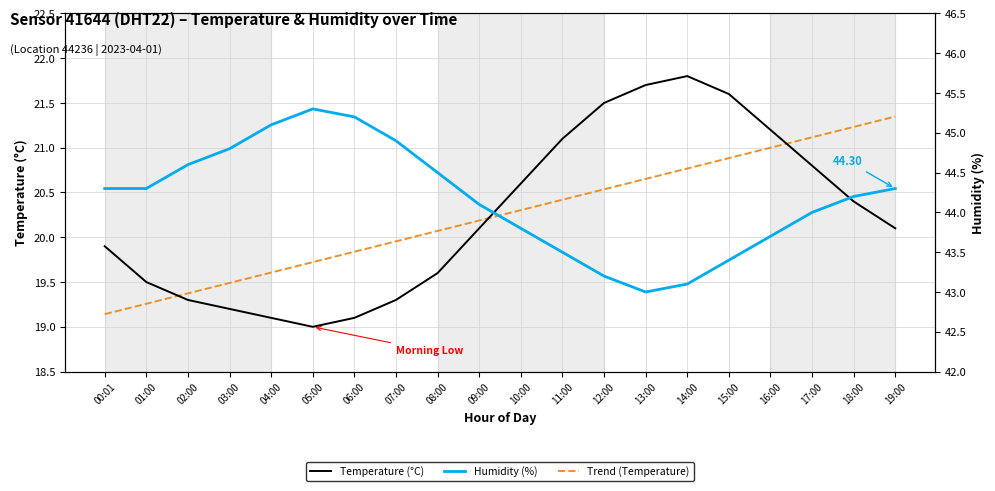

What is the difference between the highest and lowest values at 01:00?

25.0